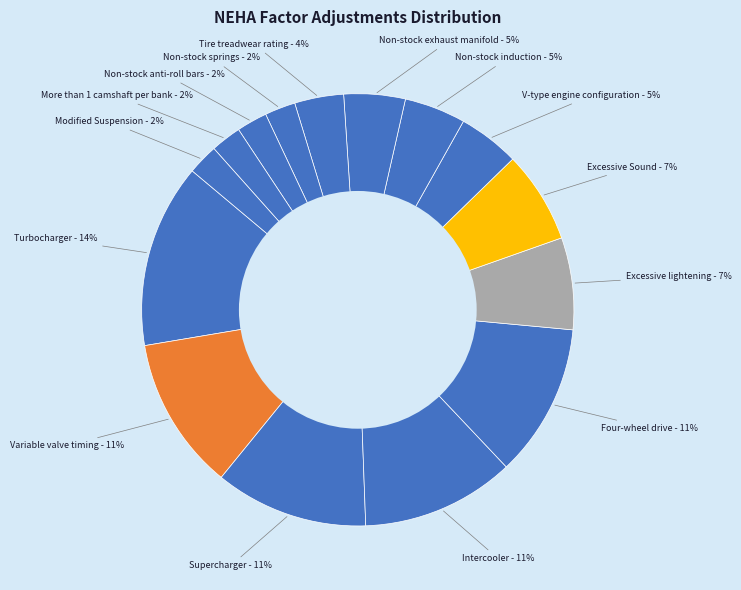

Which category has the biggest portion of the pie?

Turbocharger